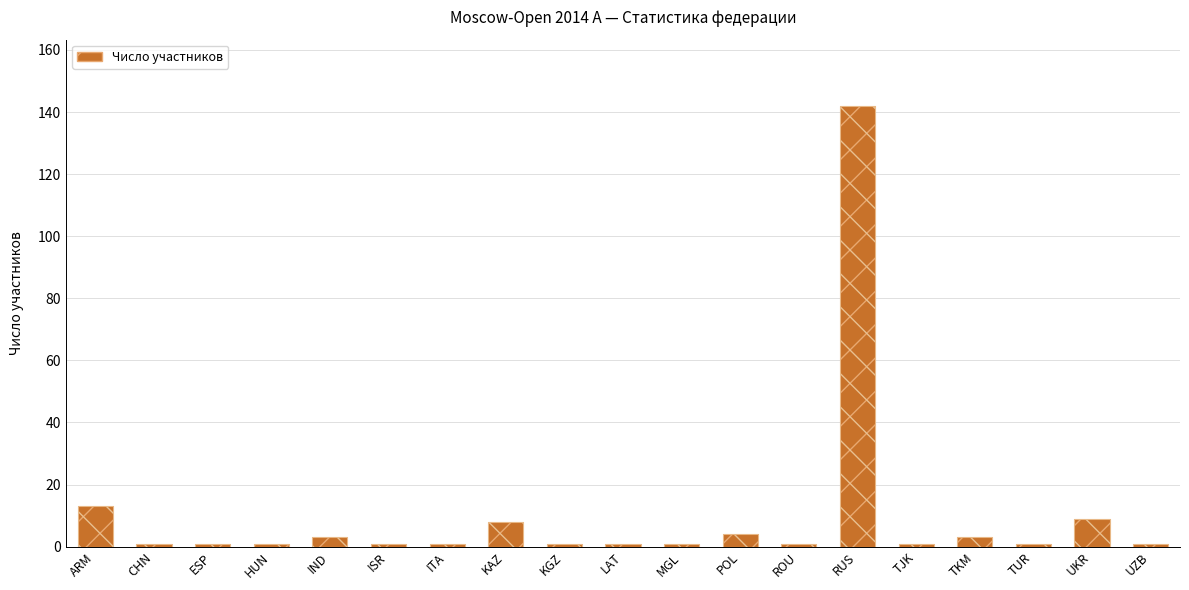

Reading left to right, transcribe all the data shown in this chart.

ARM=13	CHN=1	ESP=1	HUN=1	IND=3	ISR=1	ITA=1	KAZ=8	KGZ=1	LAT=1	MGL=1	POL=4	ROU=1	RUS=142	TJK=1	TKM=3	TUR=1	UKR=9	UZB=1